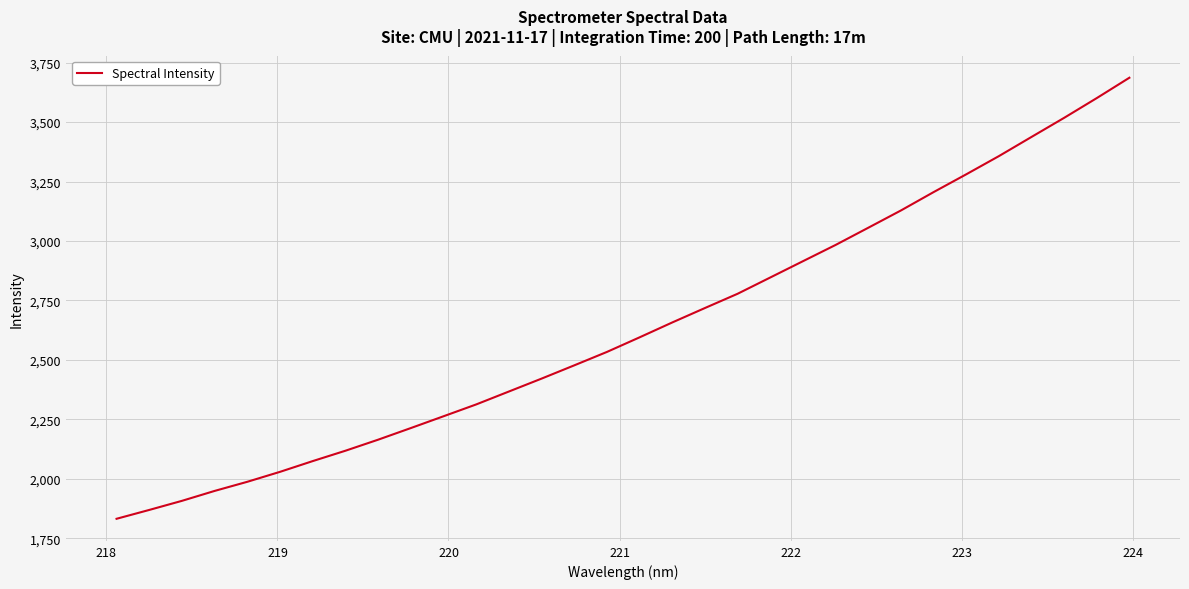

Reading right to left, what are all the values shown in this chart?

3686.4	3600.8	3517.7	3437.4	3356.7	3280.2	3205.4	3128.3	3055.6	2983.4	2915.0	2846.5	2778.1	2718.2	2657.5	2594.9	2533.5	2477.1	2421.4	2367.1	2312.8	2263.0	2213.4	2164.6	2118.1	2074.6	2029.4	1987.5	1949.1	1907.4	1869.1	1831.9